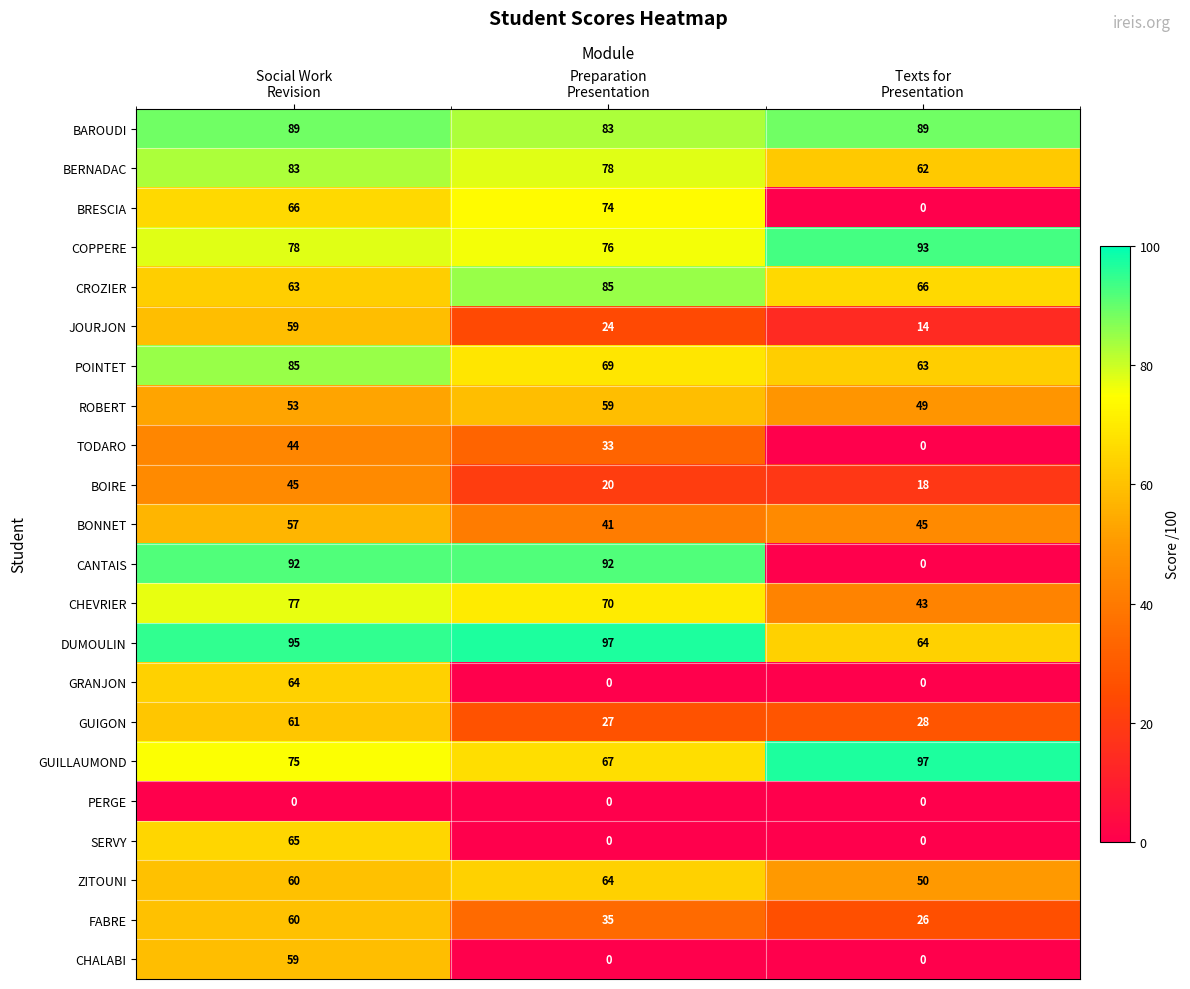

Which series has the widest spread of values?

CANTAIS